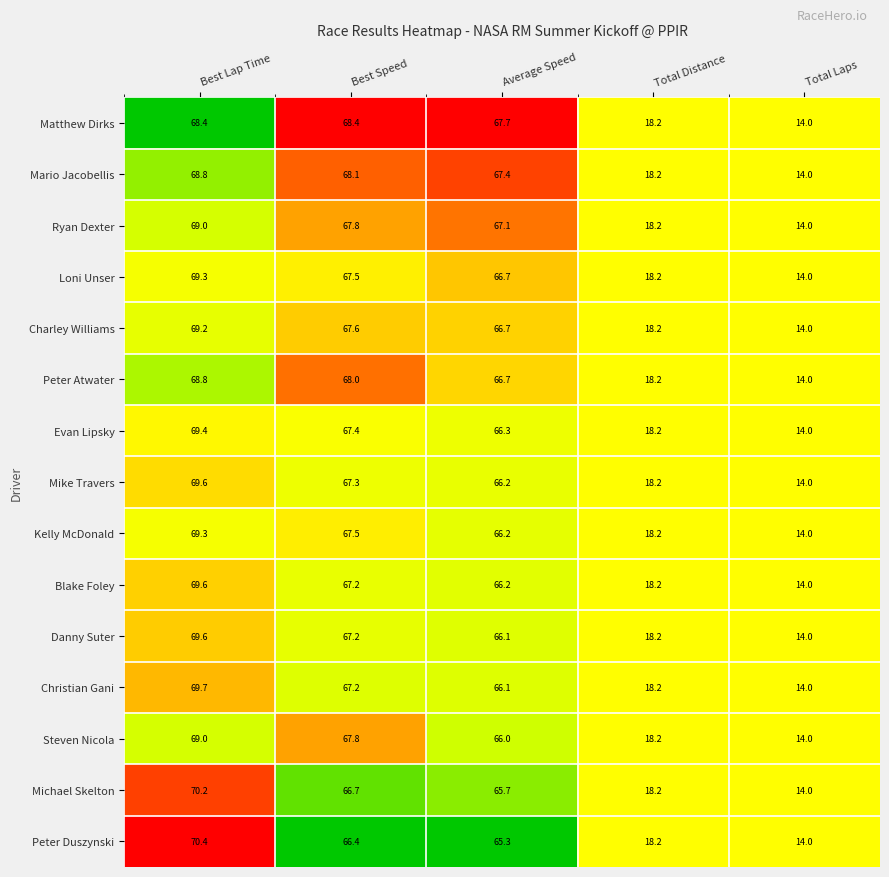

At which label does Kelly McDonald first exceed 66?

Best Lap Time